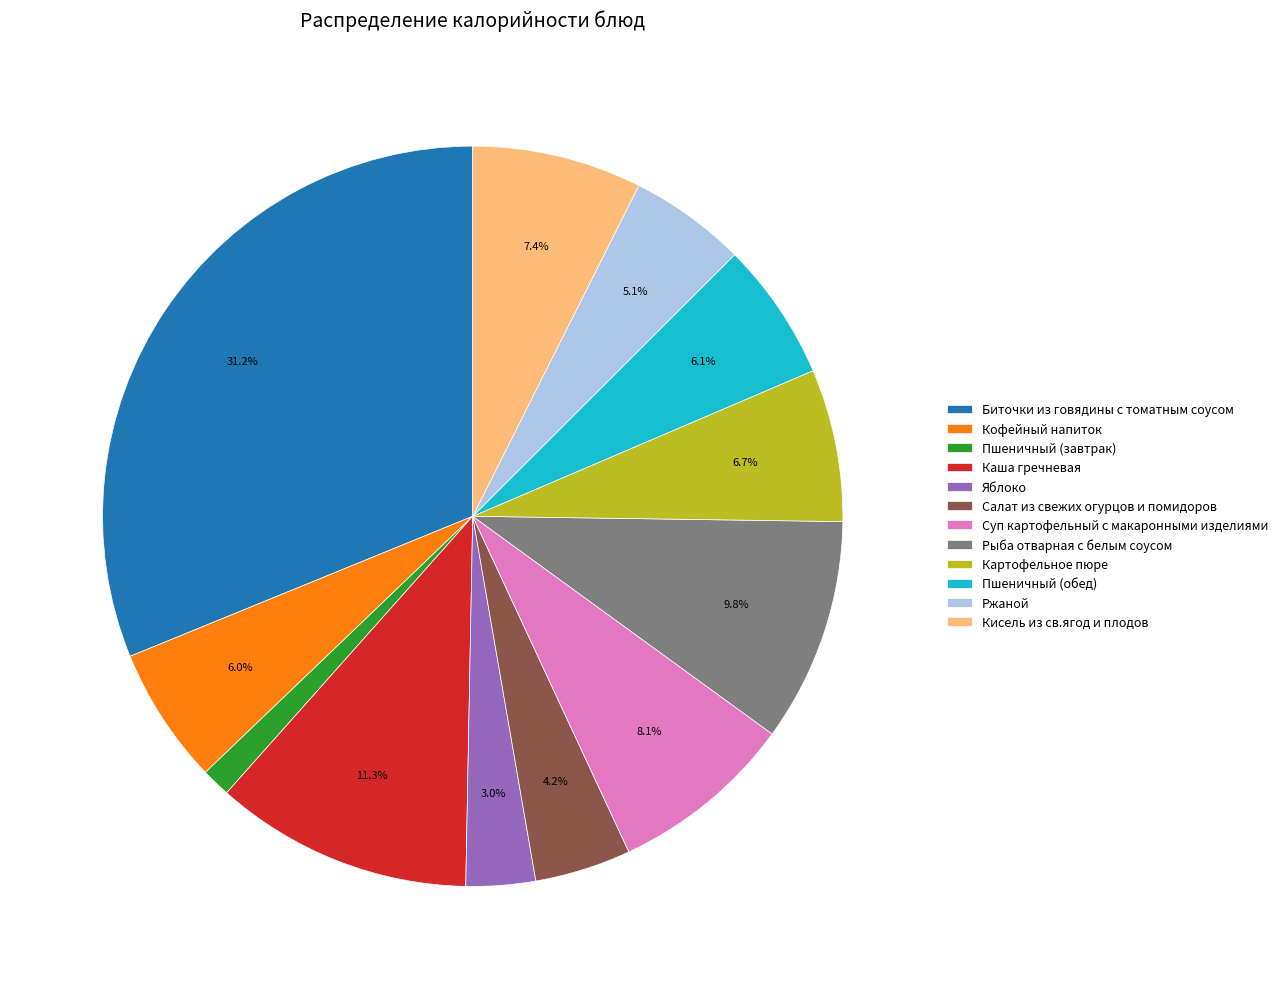

What percentage do Картофельное пюре and Кисель из св.ягод и плодов together represent?

14.1%